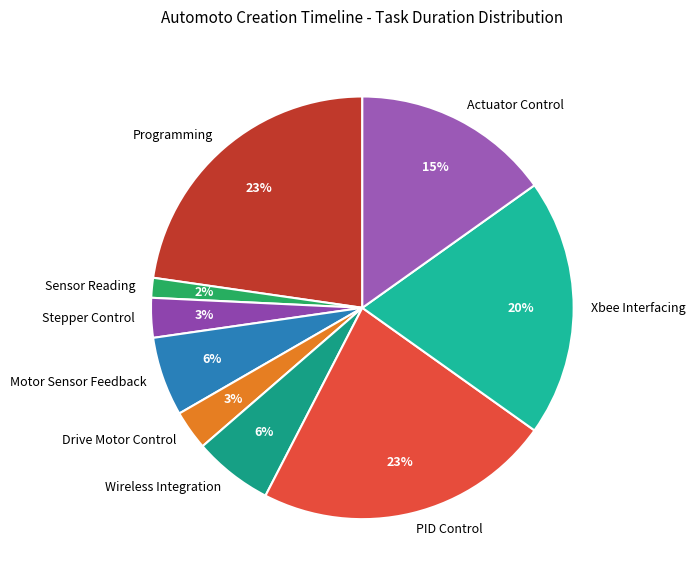

Which has a higher value, Sensor Reading or Motor Sensor Feedback?

Motor Sensor Feedback